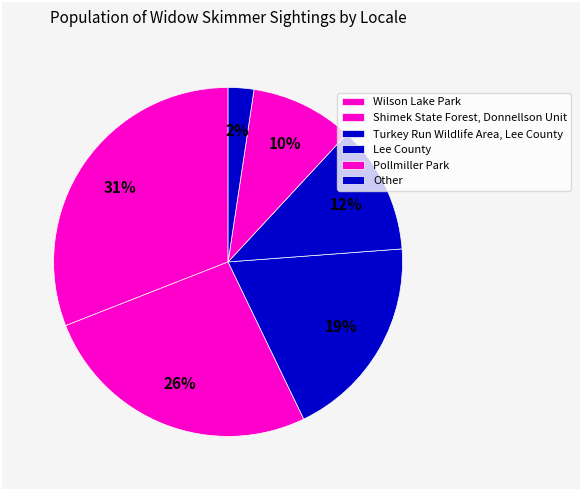

Count the number of slices in the pie.

6